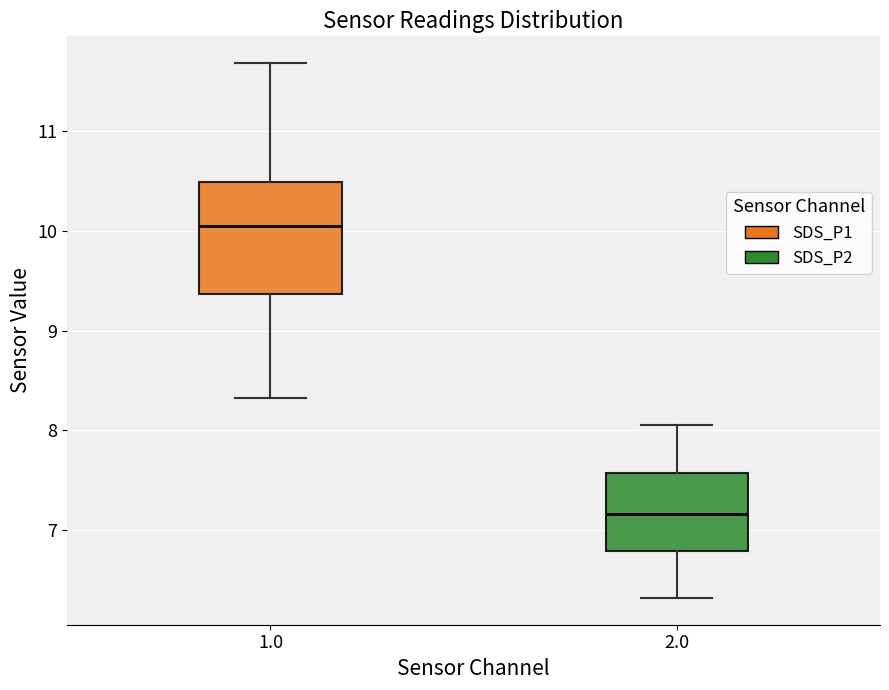

Reading left to right, transcribe this box plot: for each box, give where its median line is, the range the box spans, and where its two whiskers end, as read against the y-axis. The values are not printed on the chart, so give them approximately, as read against the axis.

1.0: median 10.1, box 9.4 to 10.5, whiskers 8.3 to 11.7
2.0: median 7.2, box 6.8 to 7.6, whiskers 6.3 to 8.1